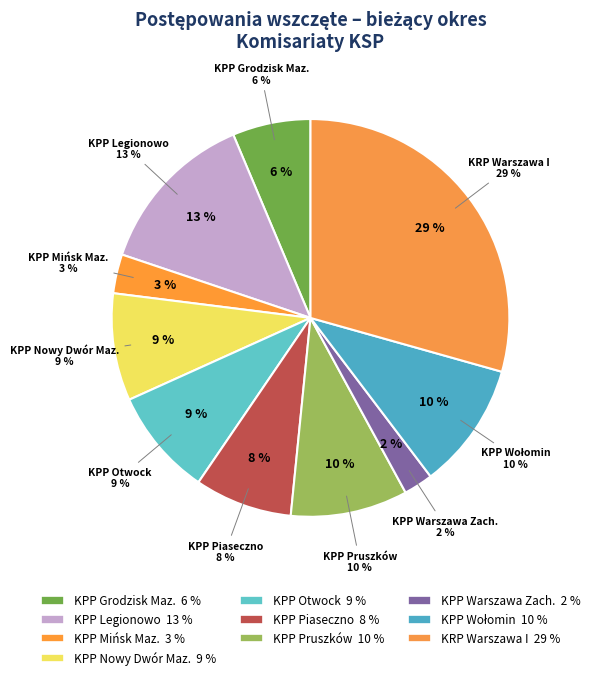

Which category has the biggest portion of the pie?

KRP Warszawa I